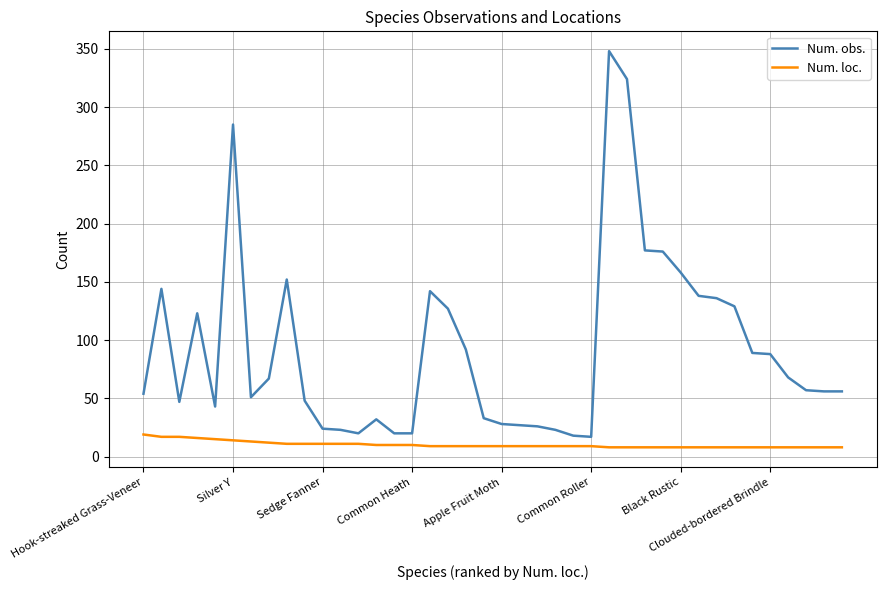

What is the greatest value displayed?

348